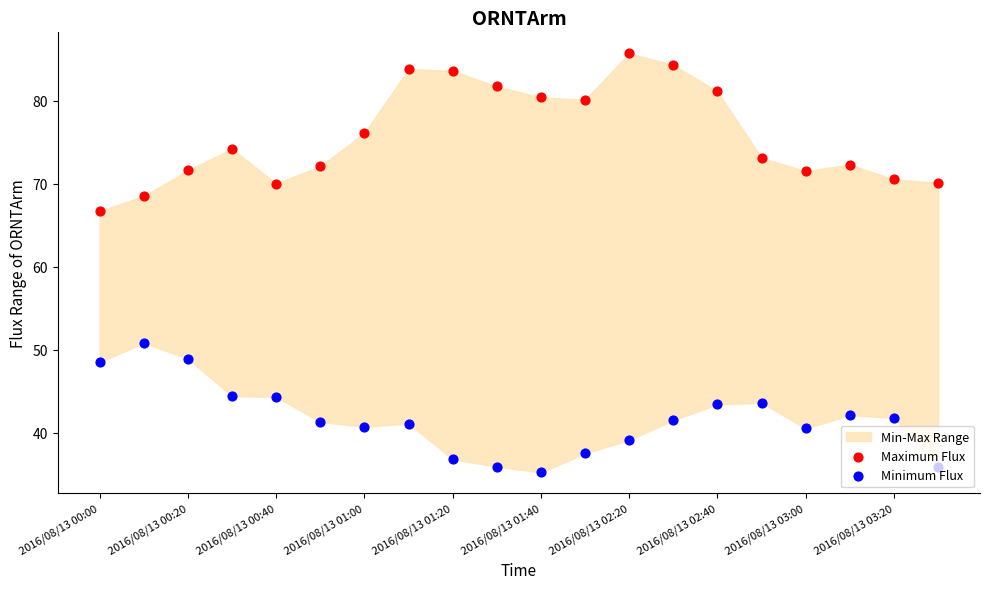

At which category is the sum across all series the highest?

13